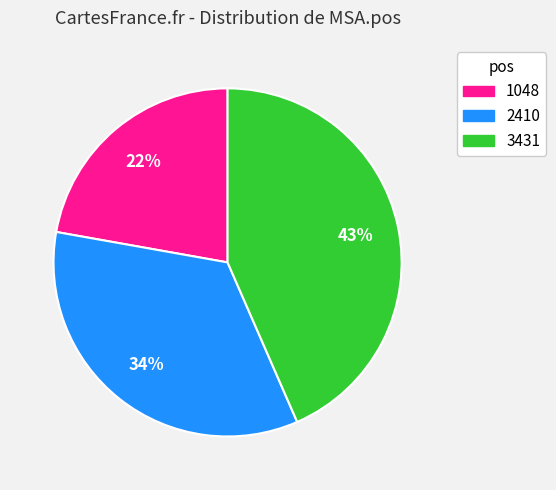

Does any single category account for the majority?

No